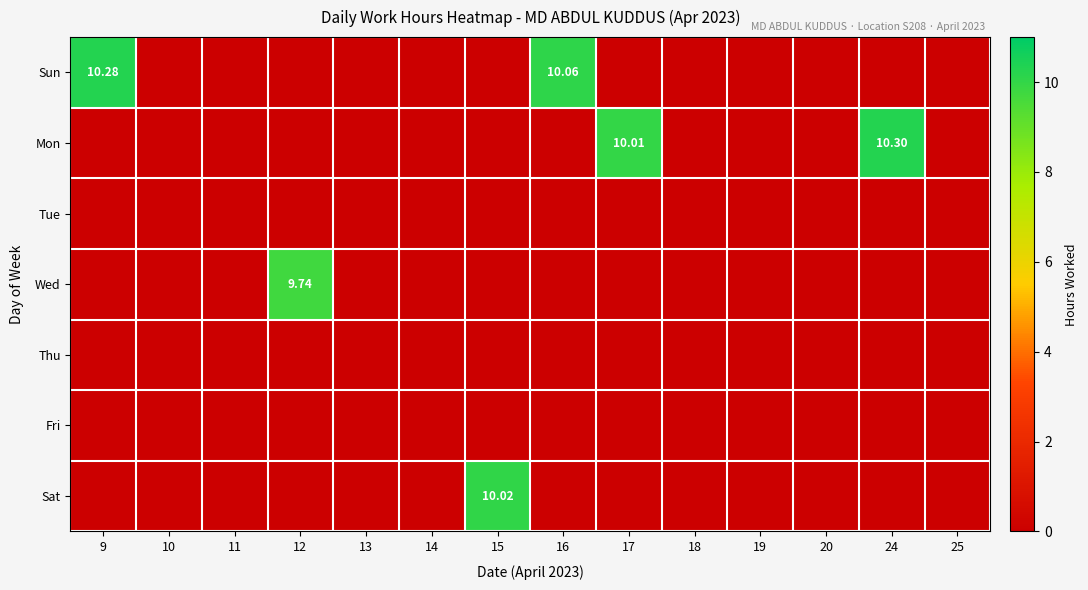

What is the difference between the maximum and minimum values in the Sun series?

10.3